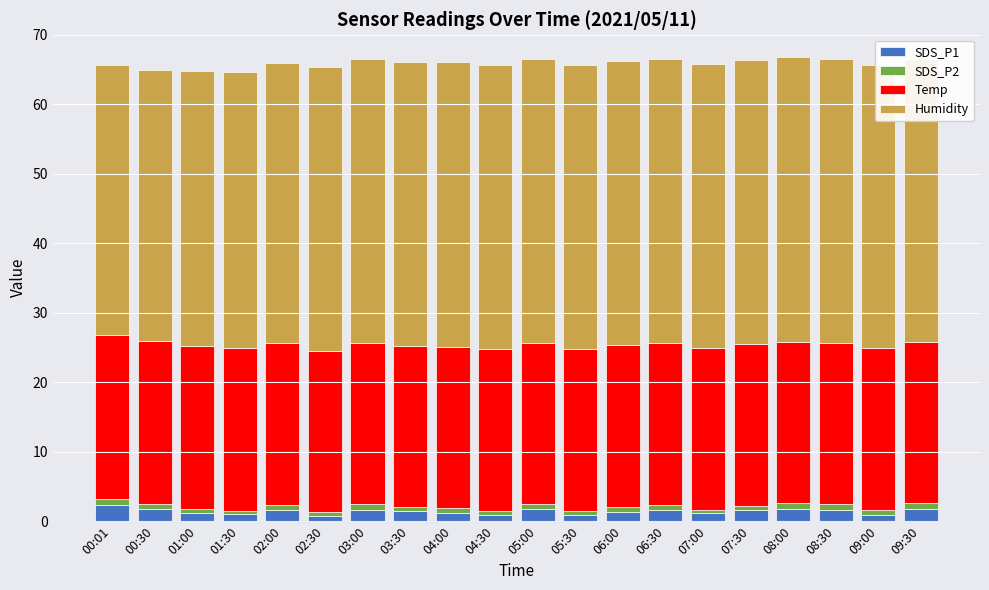

What is the average value of the SDS_P1 series?

1.4